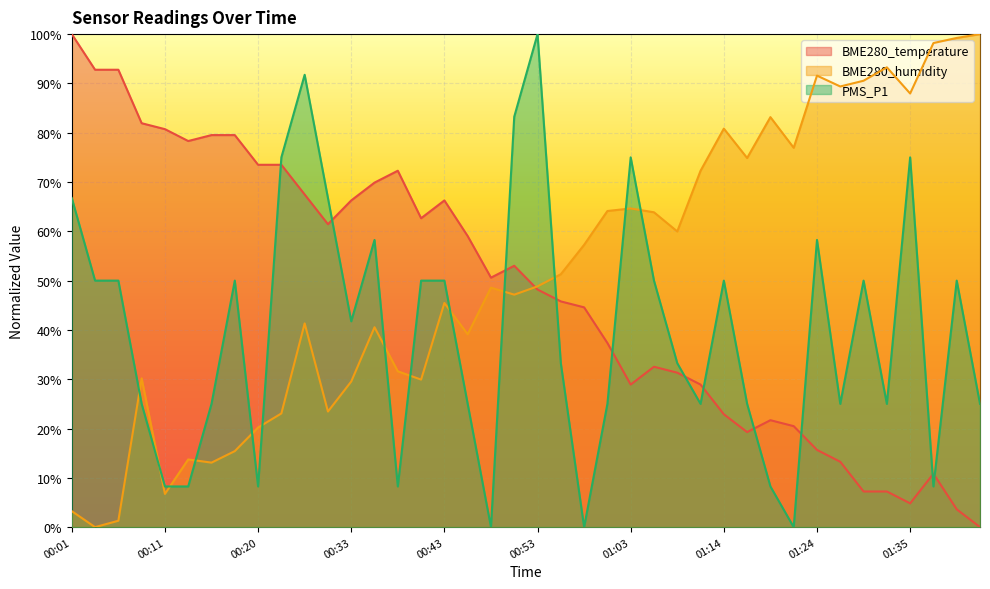

How many lines are shown in the chart?

3